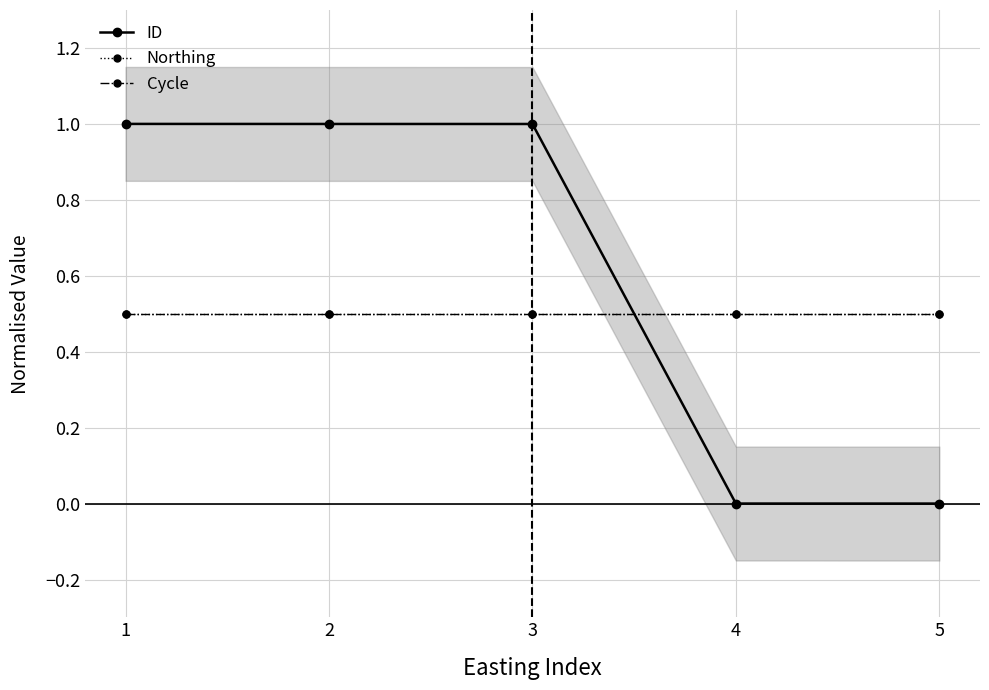

List the series in order of their peak value, lowest first.

Northing, Cycle, ID